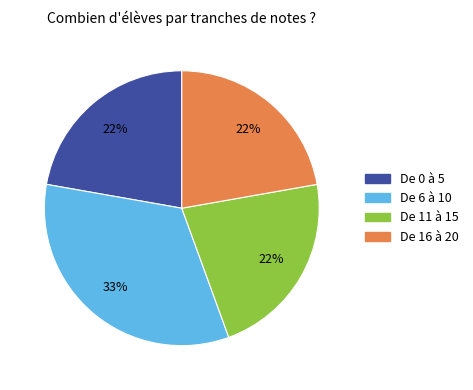

The De 16 à 20 slice represents 22% of the pie. True or false?

True